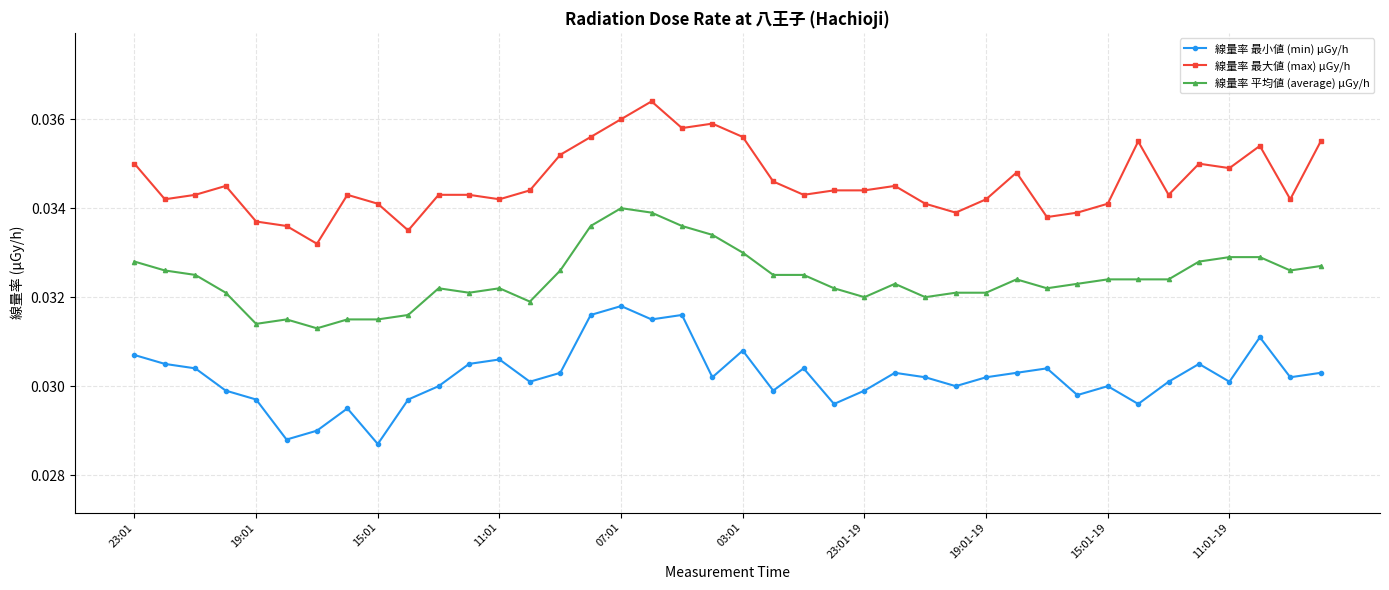

True or false: 線量率 平均値 (average) μGy/h and 線量率 最小値 (min) μGy/h intersect in this chart.

False